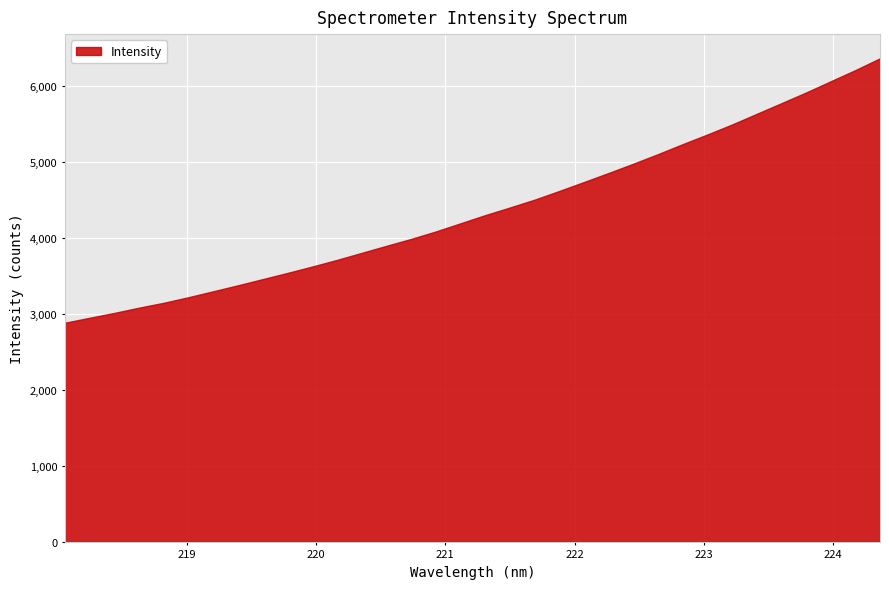

What is the label of the 9th point from the right?

222.8355